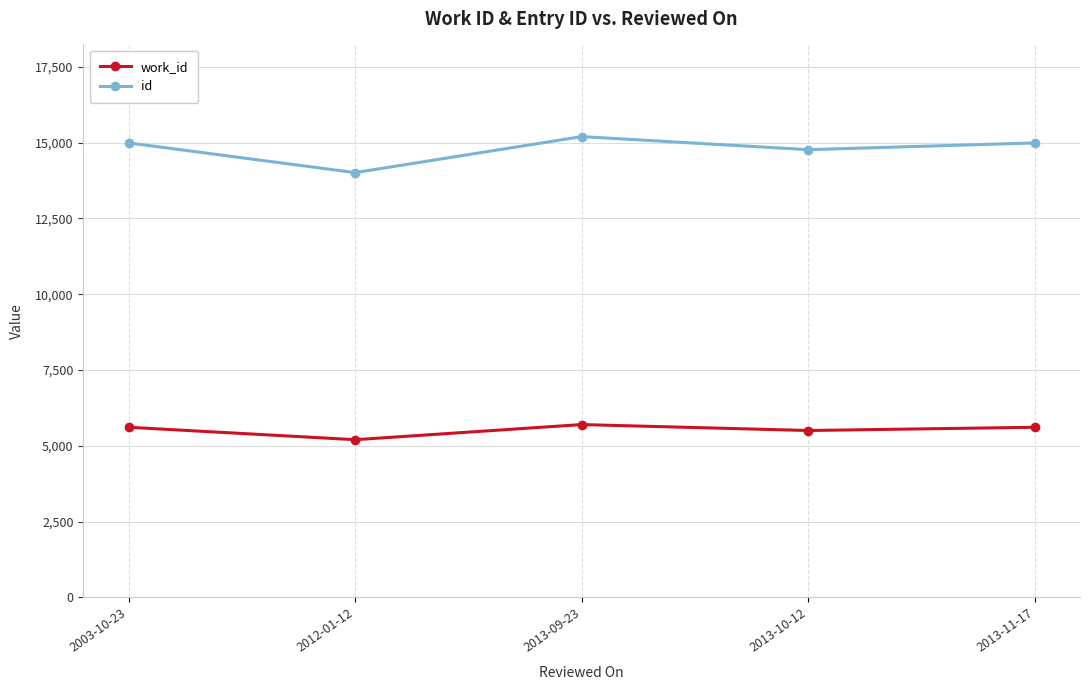

Reading left to right, list all the values displayed in this chart.

work_id: 5612	5202	5701	5505	5612
id: 14992	14013	15201	14770	14992